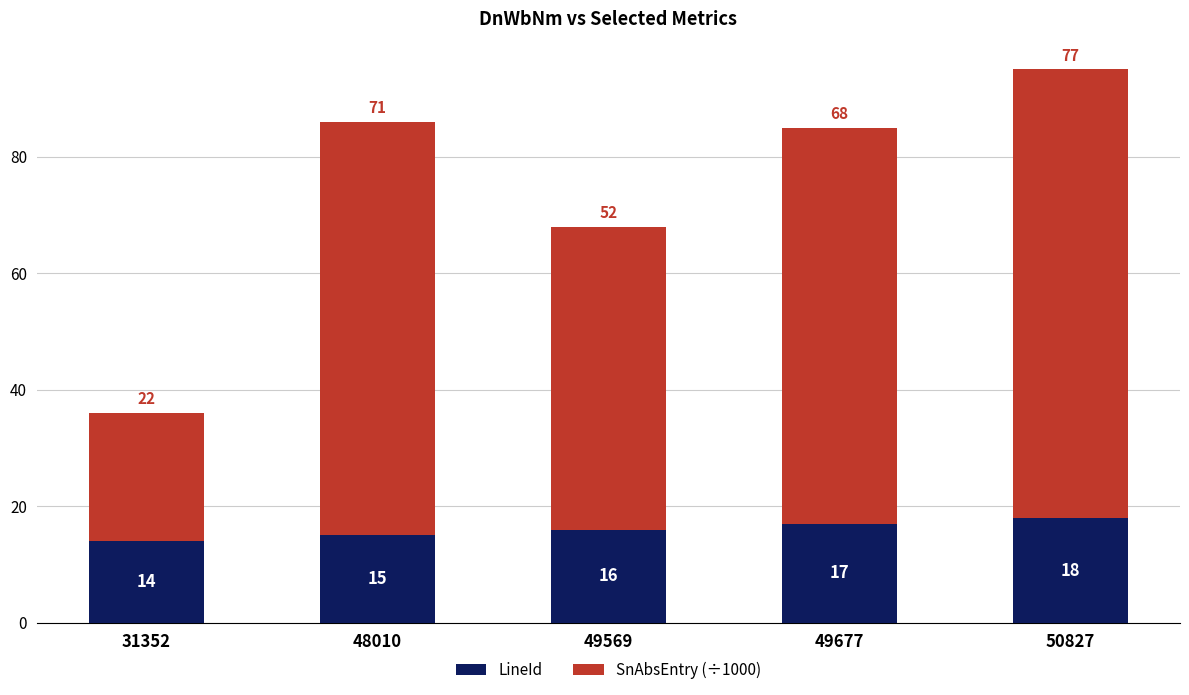

What is the sum of all LineId values?

80